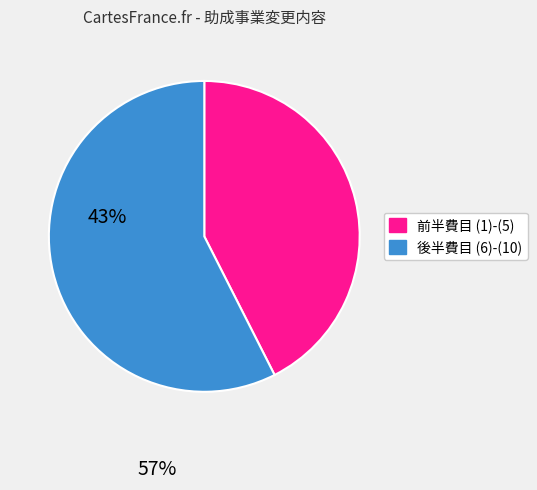

Does any single category account for the majority?

Yes